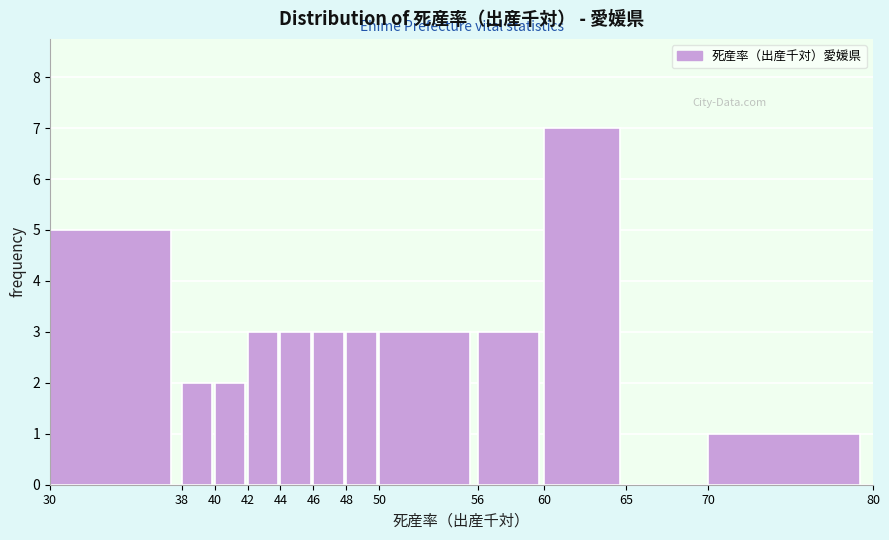

Reading left to right, transcribe this chart: for each bar, give the range it covers on the x-axis and its height. The values are not printed on the chart, so give them approximately, as read against the axis.

30 to 38: 5
38 to 40: 2
40 to 42: 2
42 to 44: 3
44 to 46: 3
46 to 48: 3
48 to 50: 3
50 to 56: 3
56 to 60: 3
60 to 65: 7
65 to 70: 0
70 to 80: 1